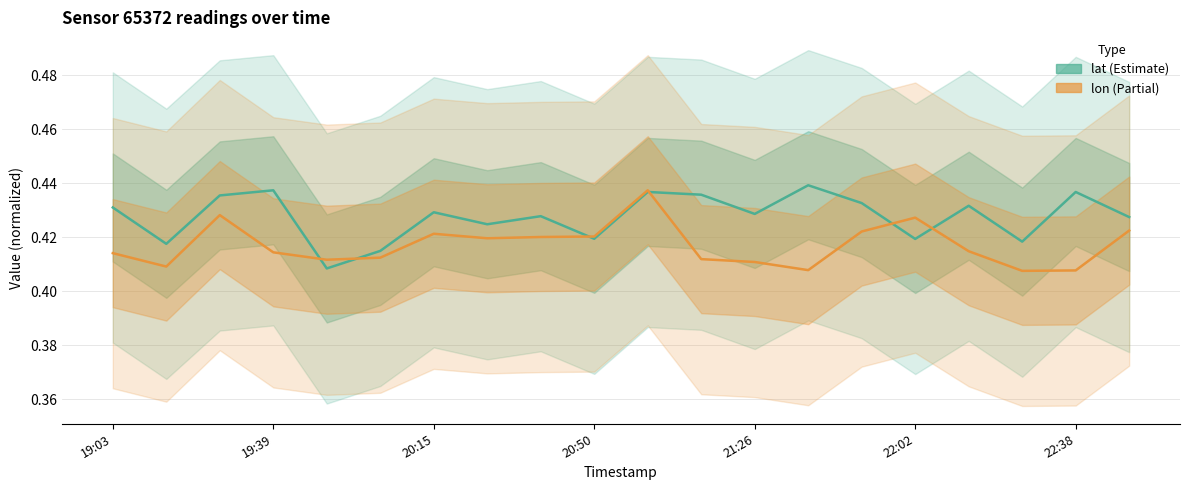

Which has a higher value, 14 or 19:03?

14